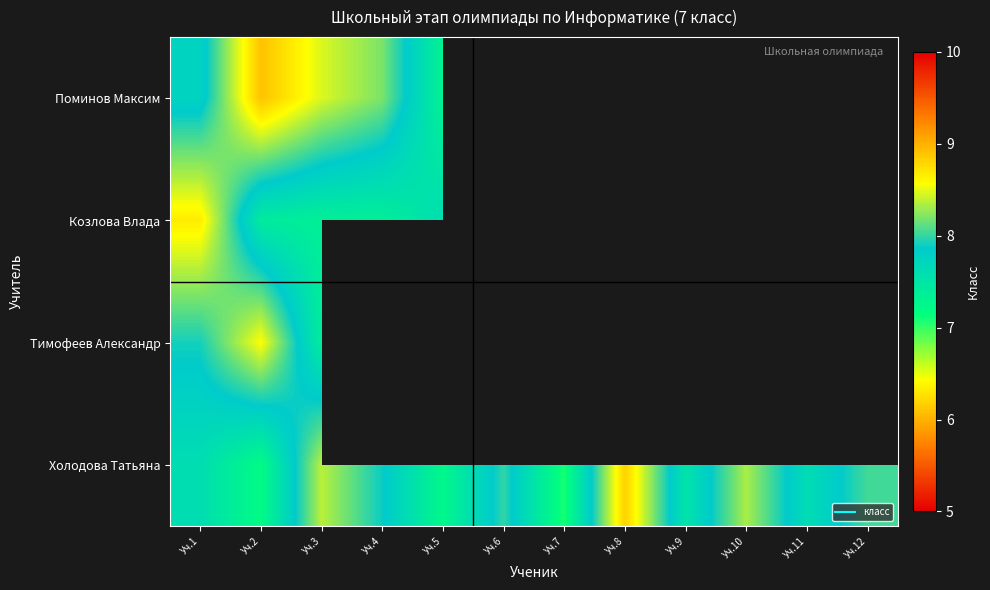

Which series has the largest total across all categories?

Холодова Татьяна